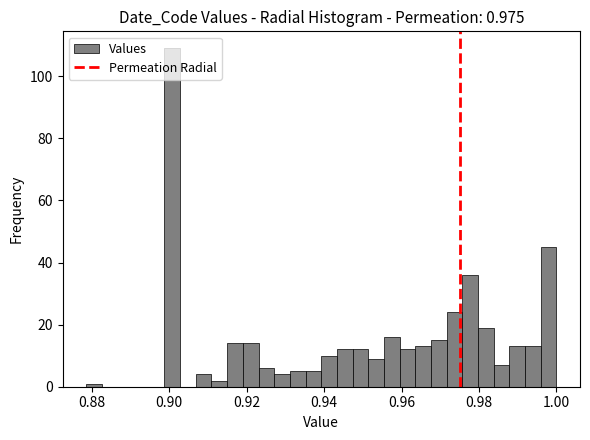

Around what value on the x-axis is the tallest bar? Give the approximate position of its centre, as read against the axis.

0.900